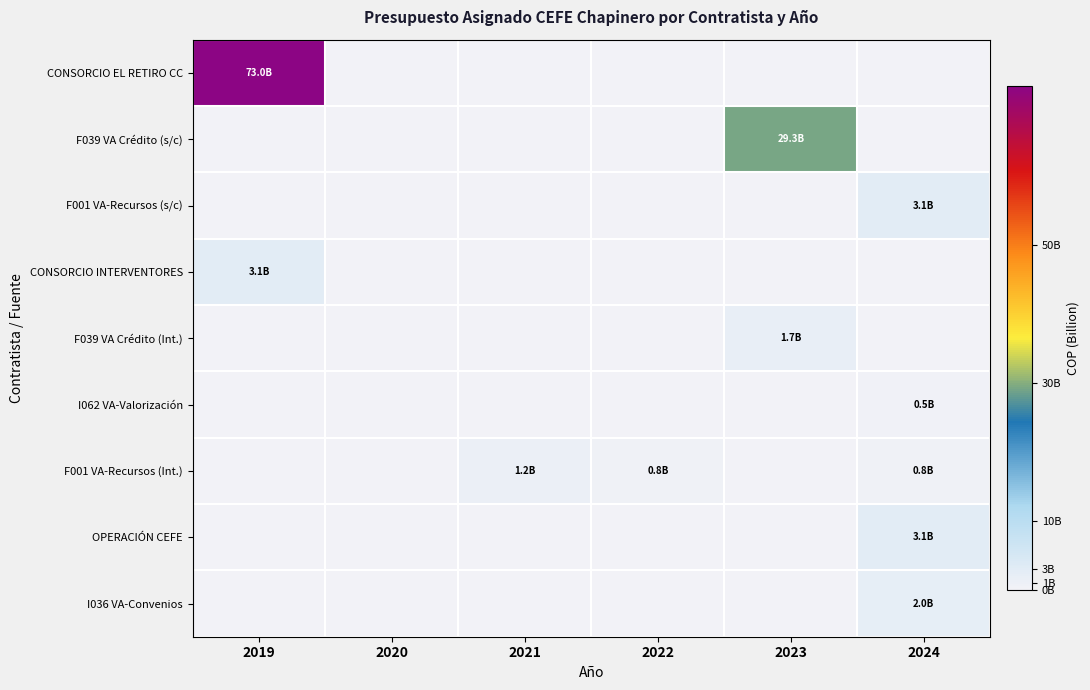

At 2019, list the series in order from largest to smallest.

CONSORCIO EL RETIRO CC, CONSORCIO INTERVENTORES, F039 VA Crédito (s/c), F001 VA-Recursos (s/c), F039 VA Crédito (Int.), I062 VA-Valorización, F001 VA-Recursos (Int.), OPERACIÓN CEFE, I036 VA-Convenios